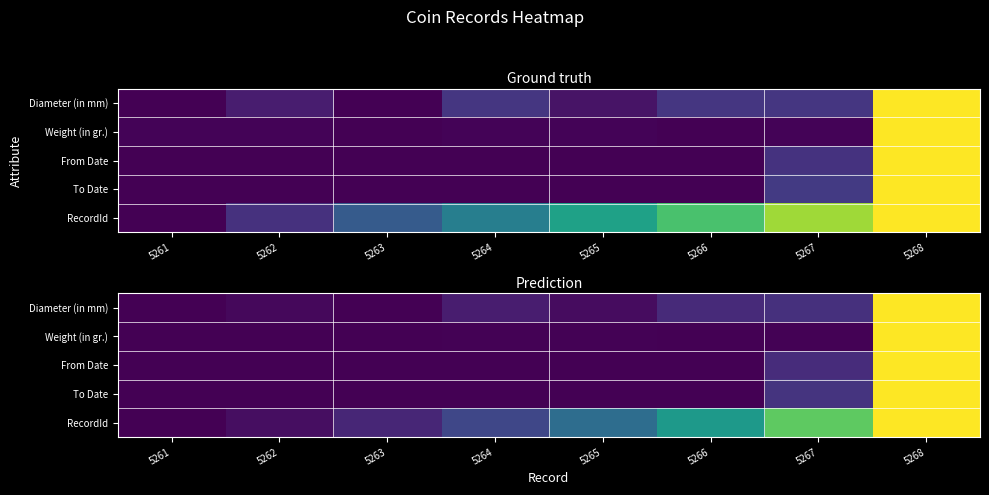

At how many categories does at least one series exceed 0?

8